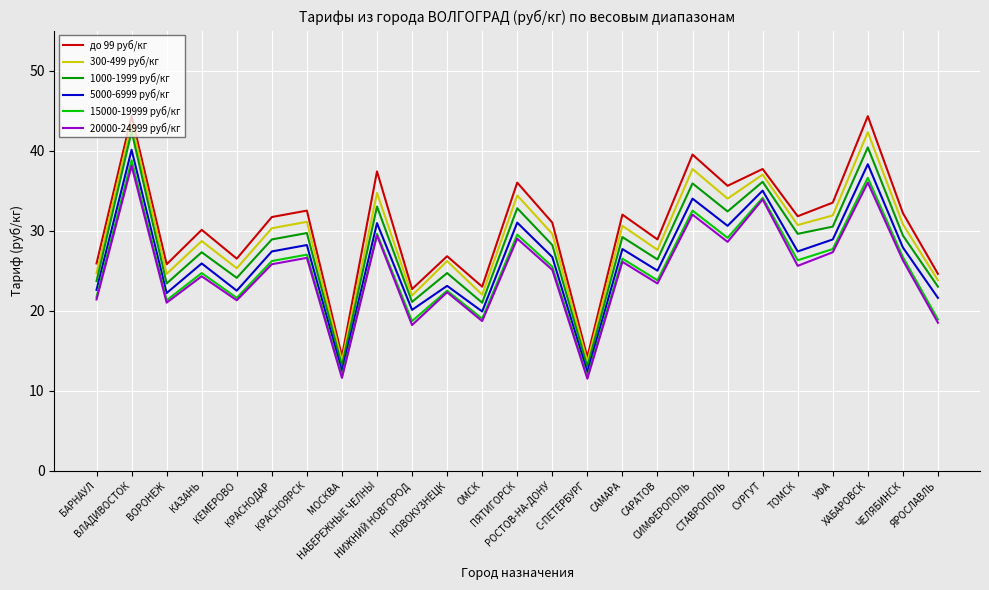

Where is the first local maximum for до 99 руб/кг?

ВЛАДИВОСТОК